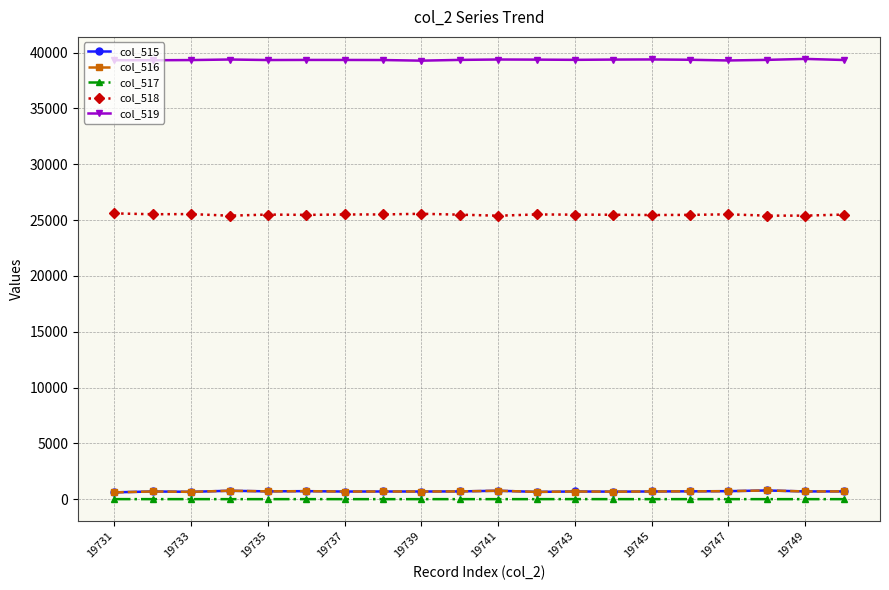

True or false: col_516 has more than 1 points higher than both neighbors.

True